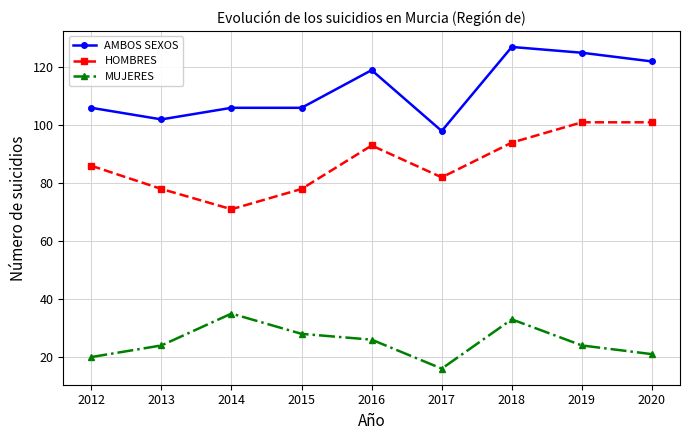

How many interior local valleys does the HOMBRES series have?

2